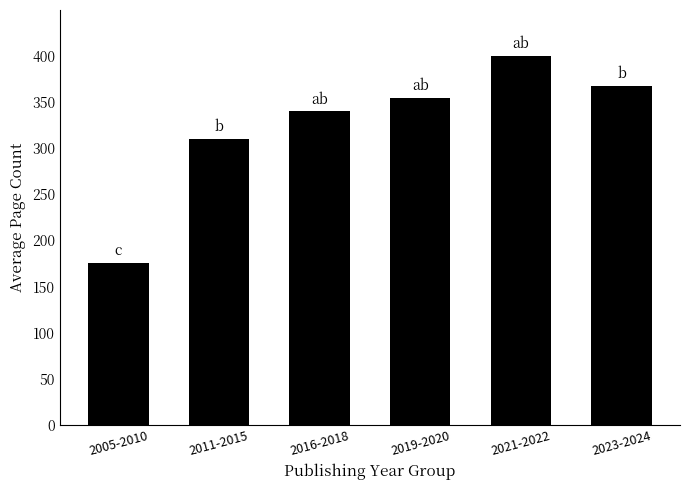

What is the average value?

325